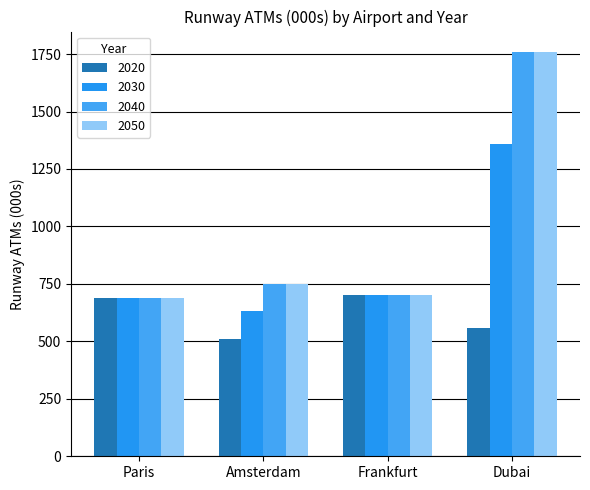

Count the number of data series in this chart.

4